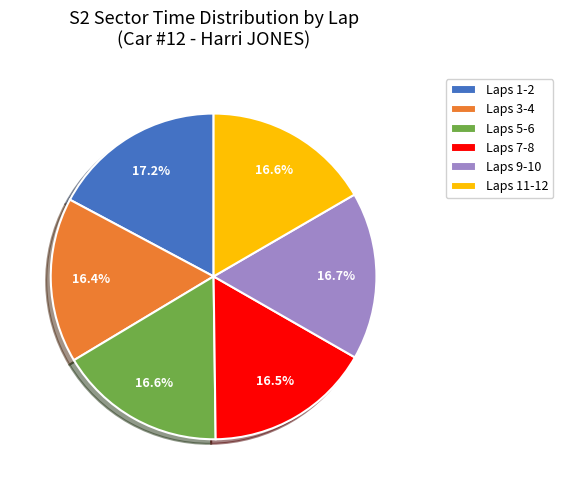

Count the number of slices in the pie.

6